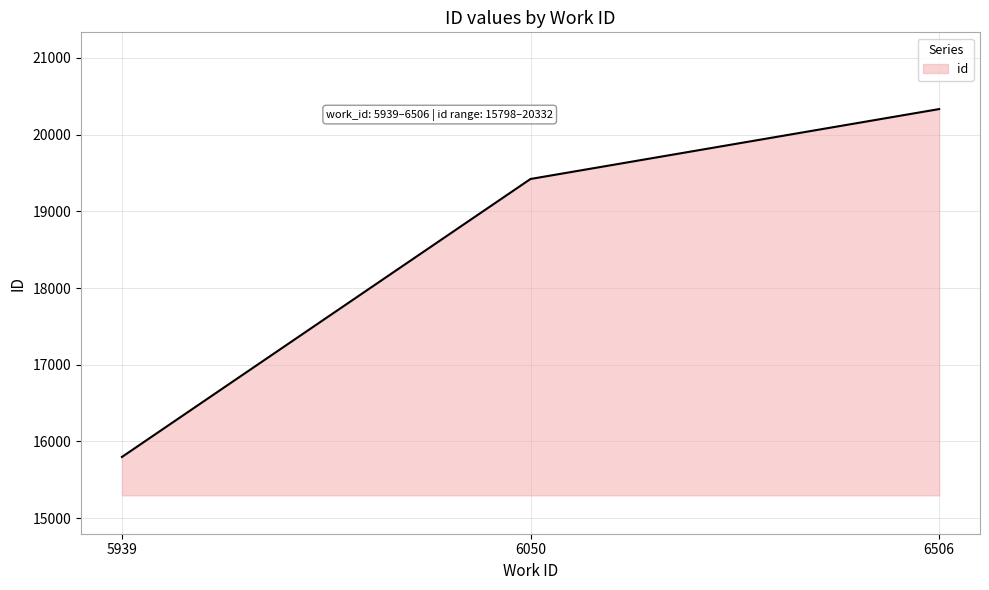

What is the change in value from 5939 to 6506?

+4534